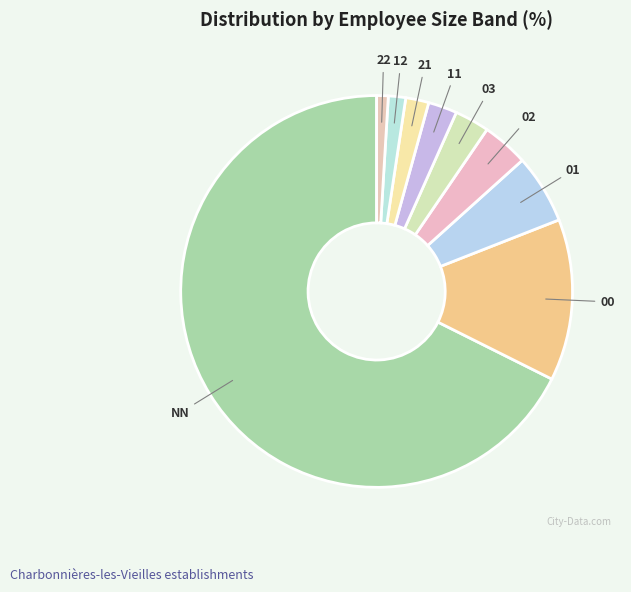

Combined, do NN and 00 account for over 50%?

Yes